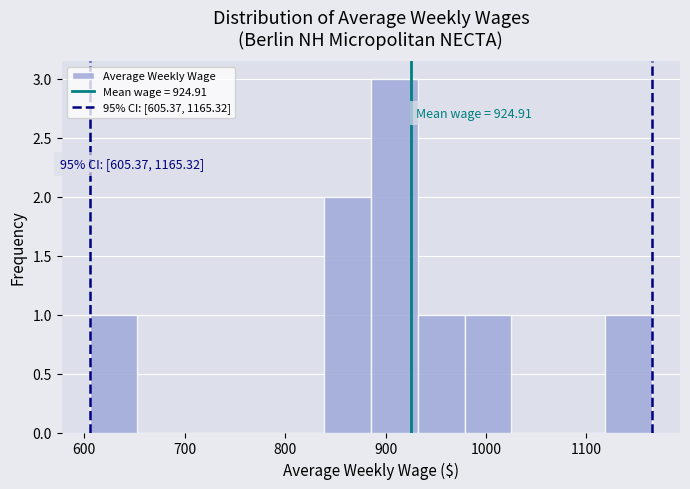

Which range on the x-axis has the tallest bar?

890 to 930